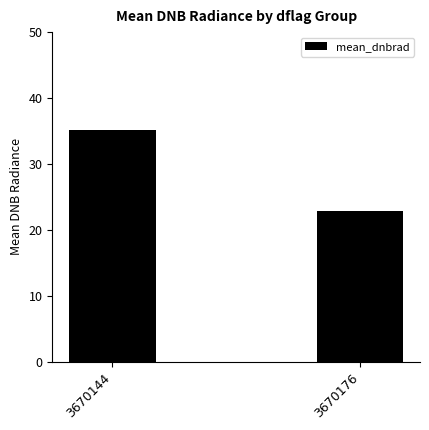

How many values are below 35?

1